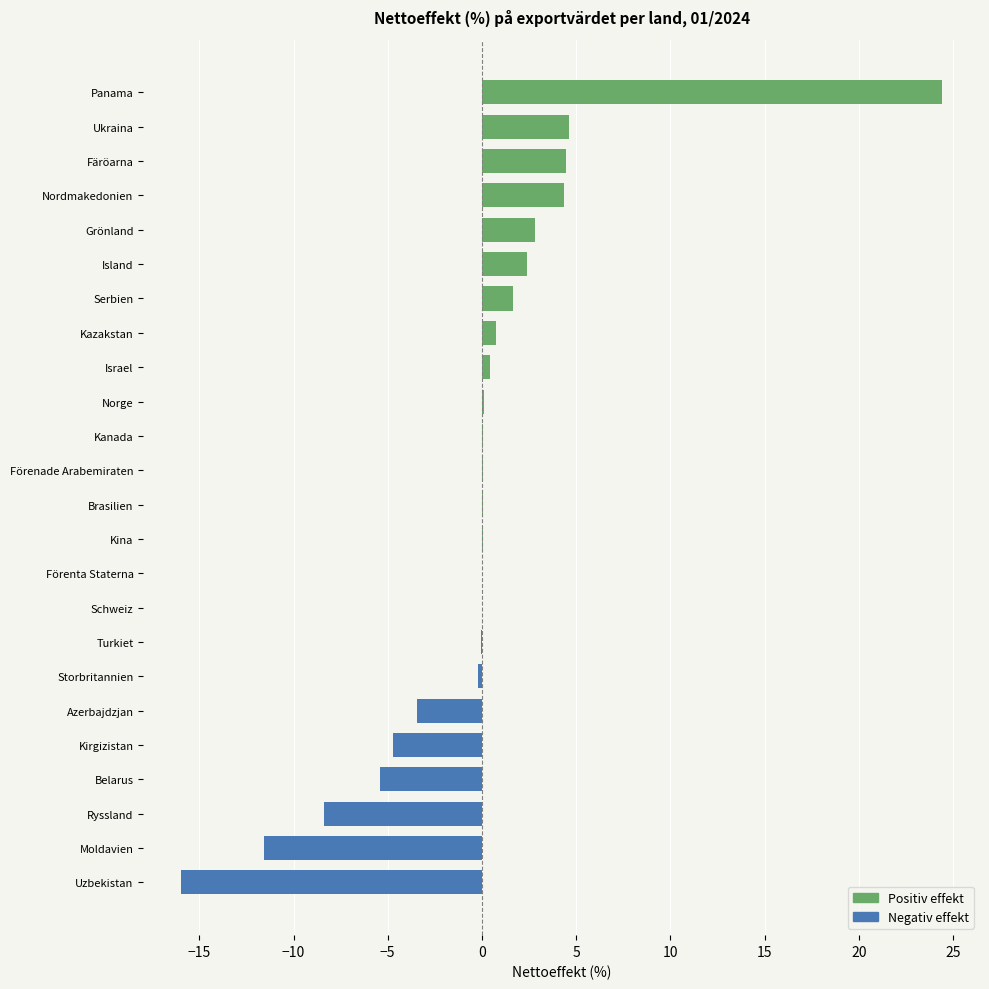

List the series in order of their overall mean, highest first.

Positiv effekt, Negativ effekt